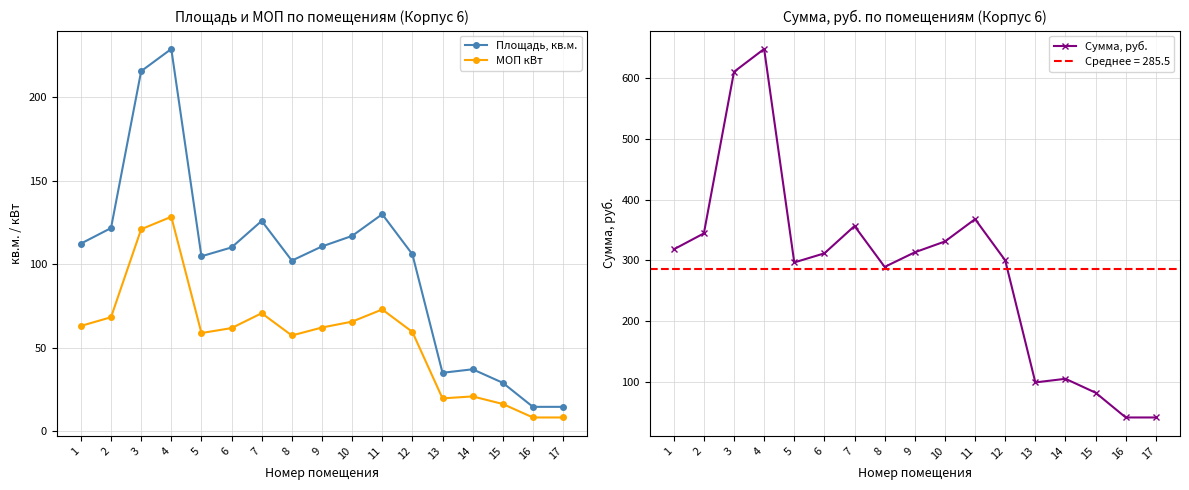

Between 6 and 13, which is larger?

6